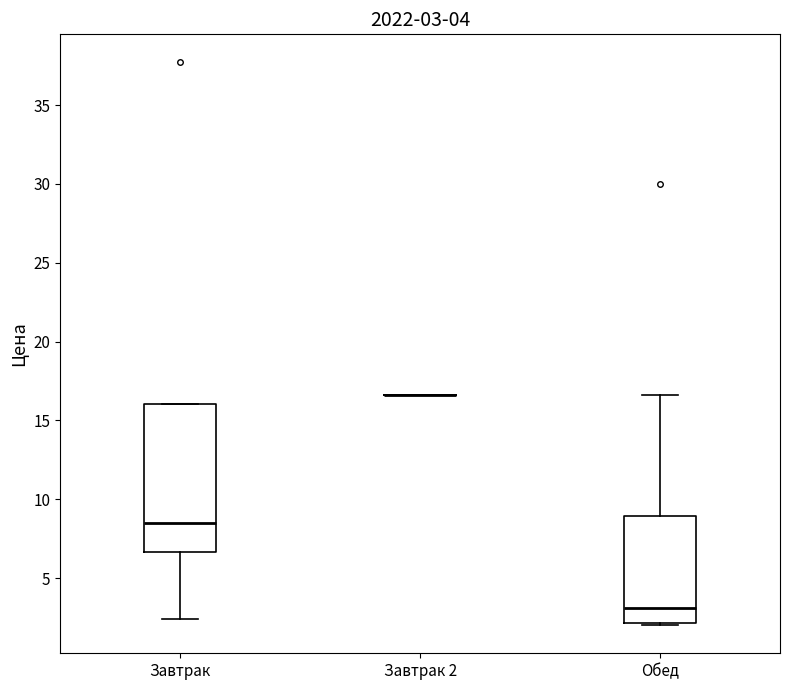

Which box is the tallest, from its lower edge to its upper edge?

Завтрак